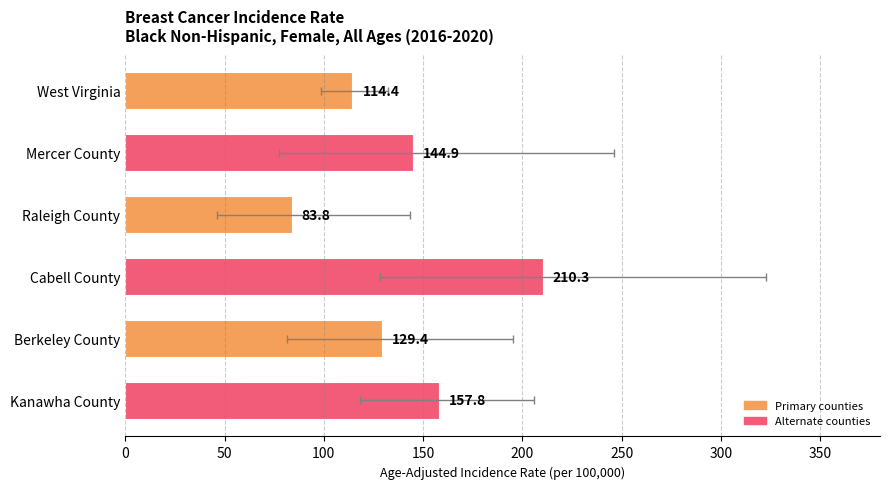

What is the difference between the second highest and minimum values?

74.0